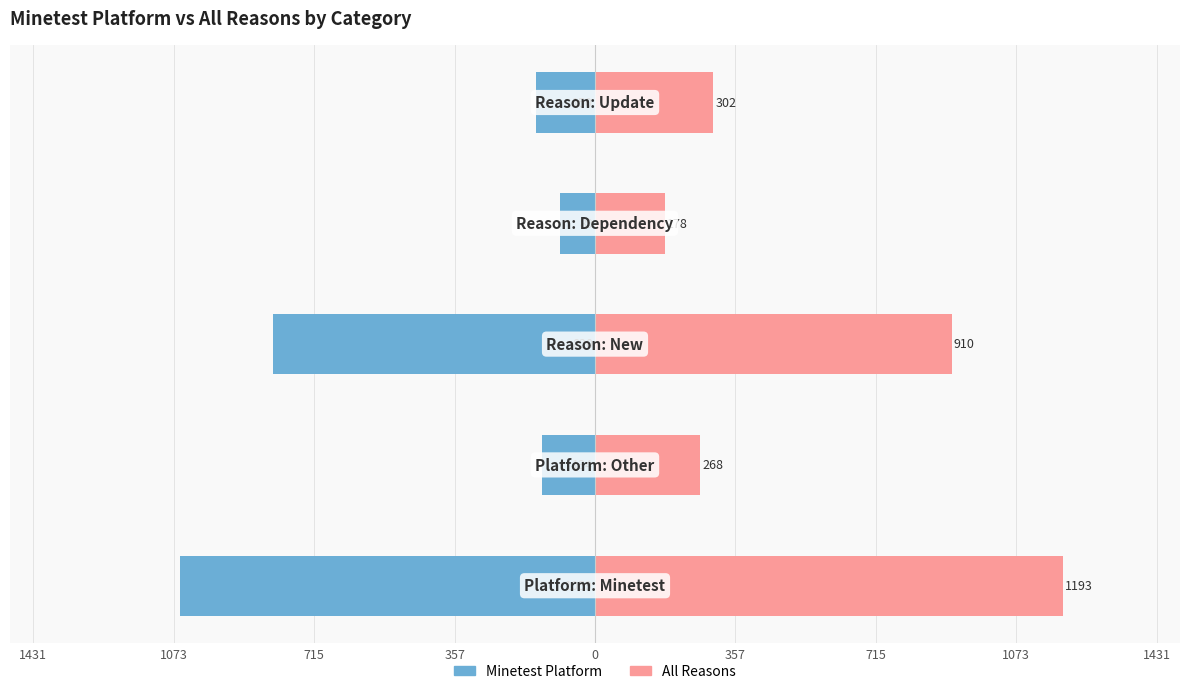

Rank the series by their average value, from highest to lowest.

All Reasons, Minetest Platform